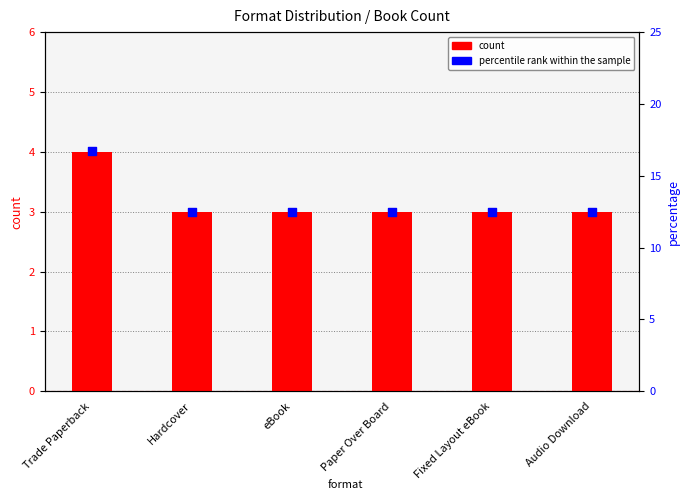

Is the value of percentile rank within the sample at Trade Paperback greater than the value of count at Audio Download?

Yes